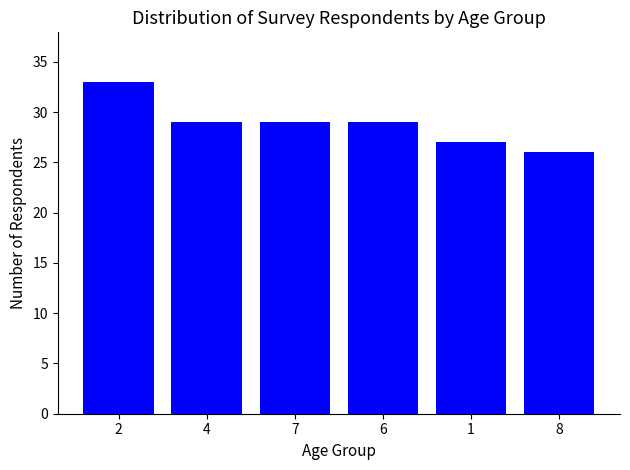

How many values are between 27 and 29?

4